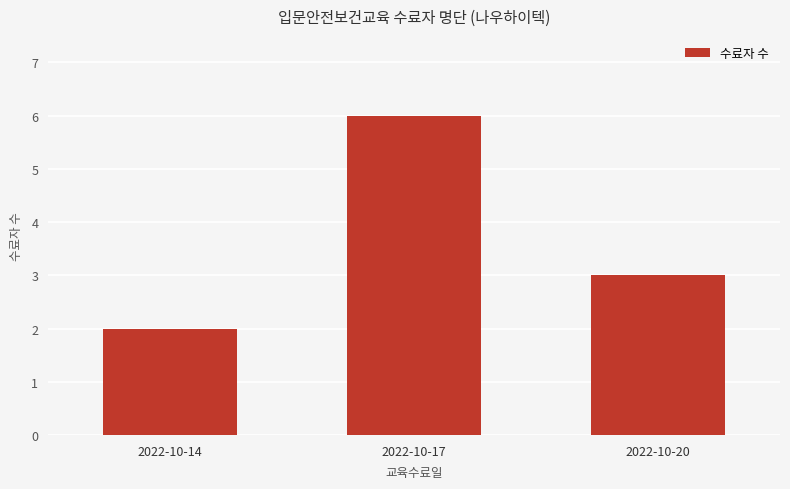

Where is the data nearest to the value 4?

2022-10-20